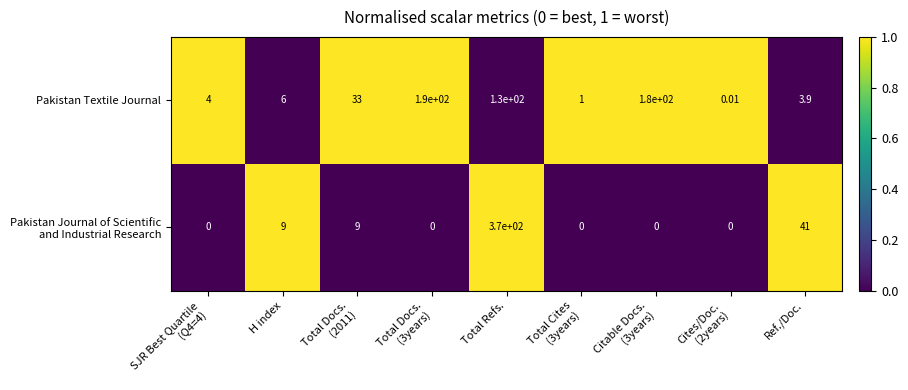

At which category is the sum across all series the highest?

Total Refs.